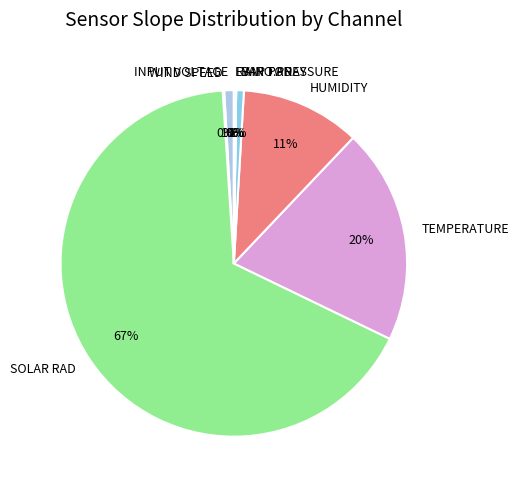

The HUMIDITY slice represents 11% of the pie. True or false?

True